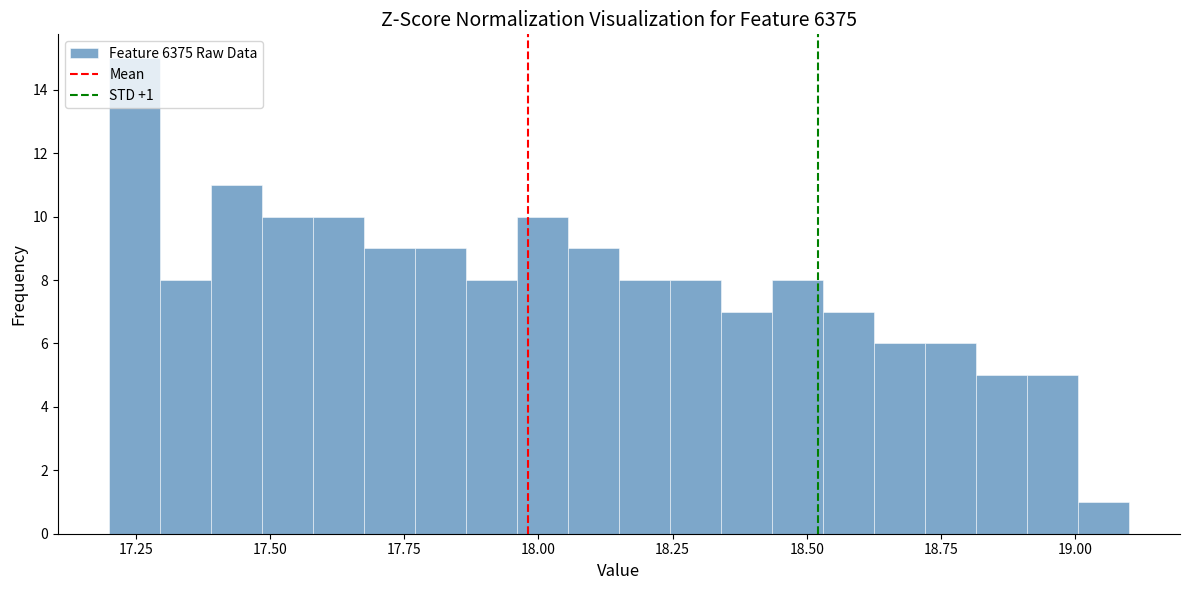

Around what value on the x-axis is the tallest bar? Give the approximate position of its centre, as read against the axis.

17.25